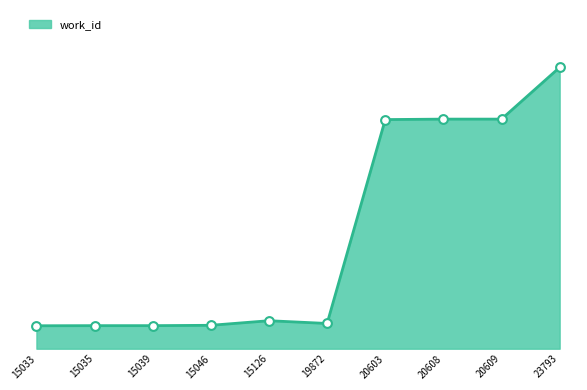

Which has a higher value, 15033 or 19872?

19872